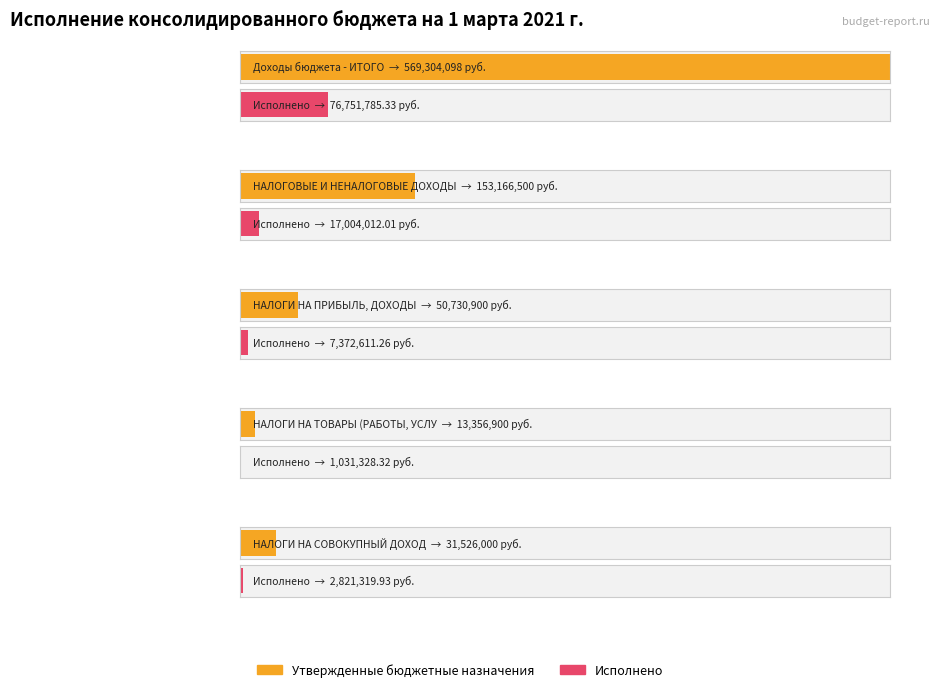

How many data points in Утвержденные бюджетные назначения are above 50730900?

2